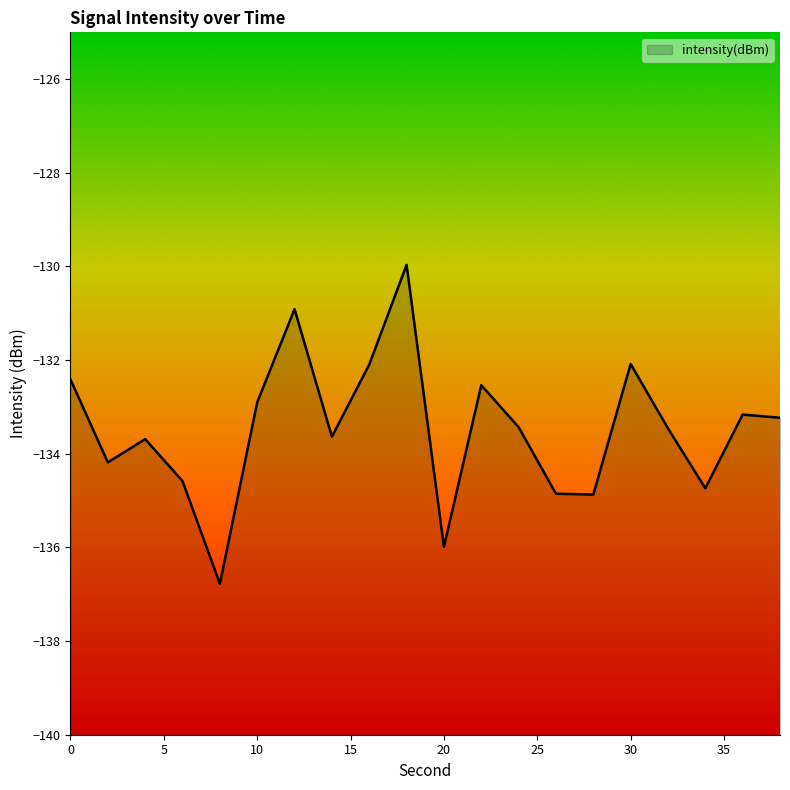

What is the difference between the maximum and minimum values?

6.8